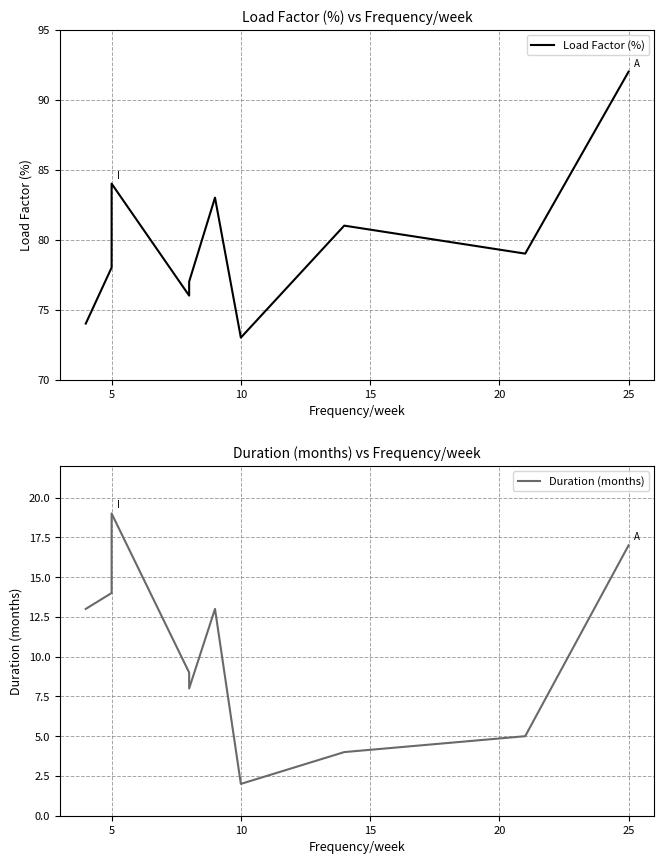

Reading left to right, list all the values displayed in this chart.

Load Factor (%): 74	78	84	76	77	83	73	81	79	92
Duration (months): 13	14	19	9	8	13	2	4	5	17